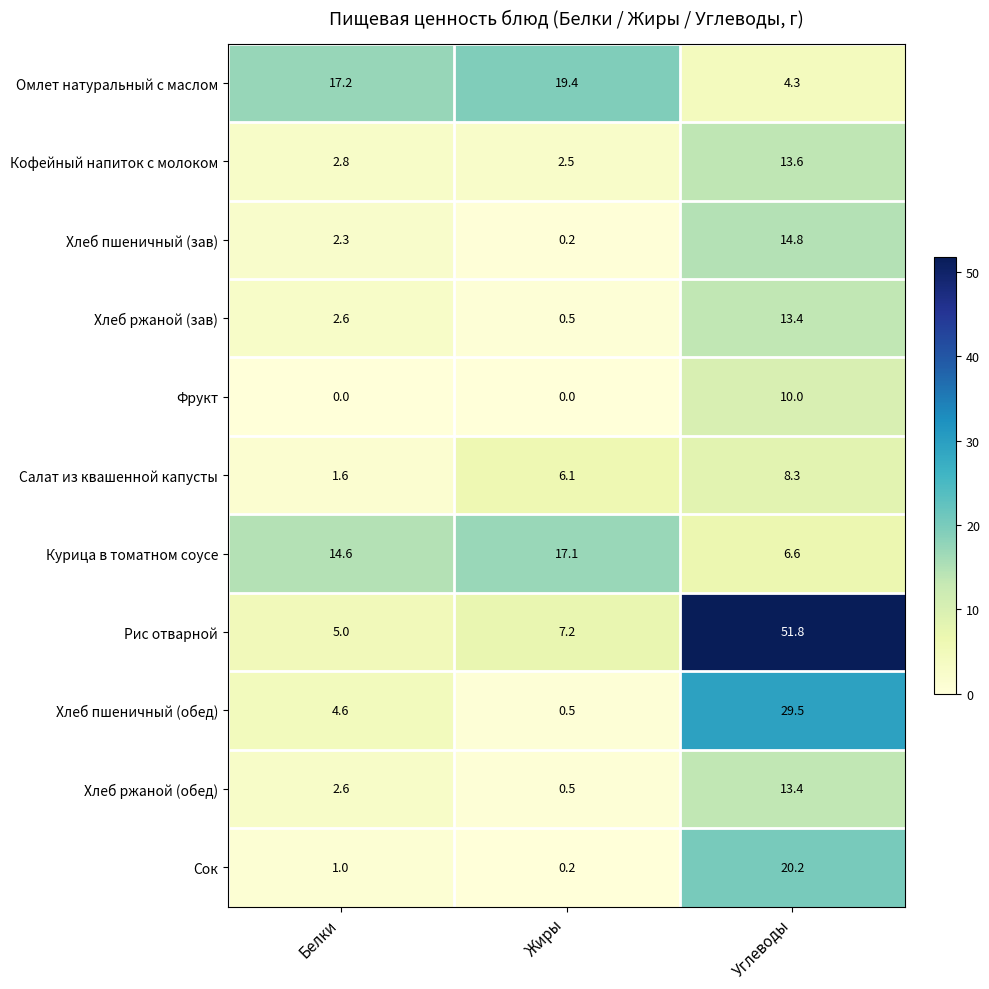

At how many categories does at least one series exceed 30?

1